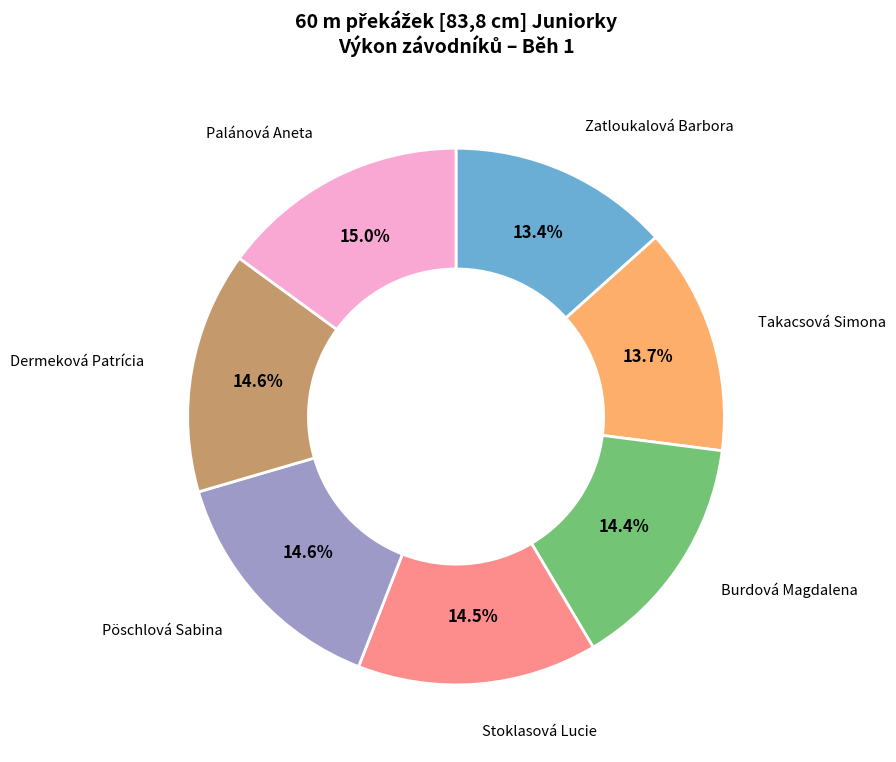

Which has a higher value, Zatloukalová Barbora or Burdová Magdalena?

Burdová Magdalena